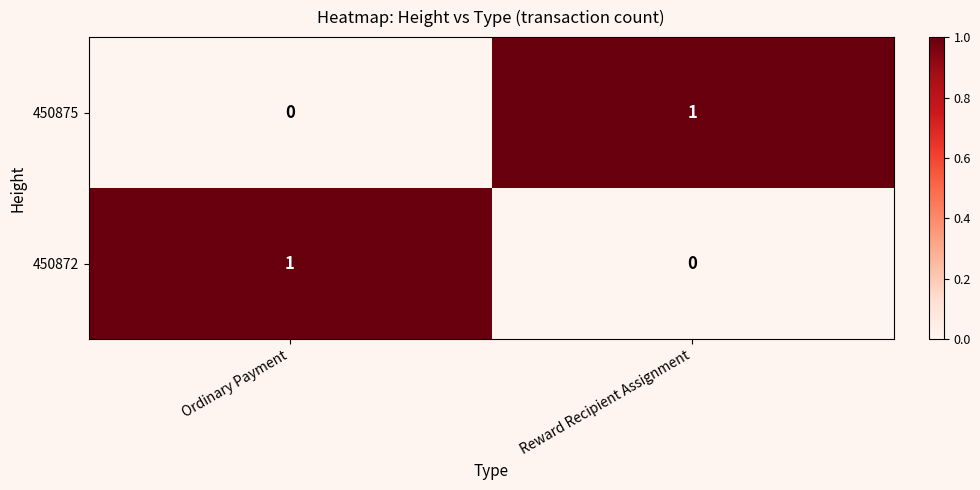

Where is 450875 nearest to the value 0?

Ordinary Payment